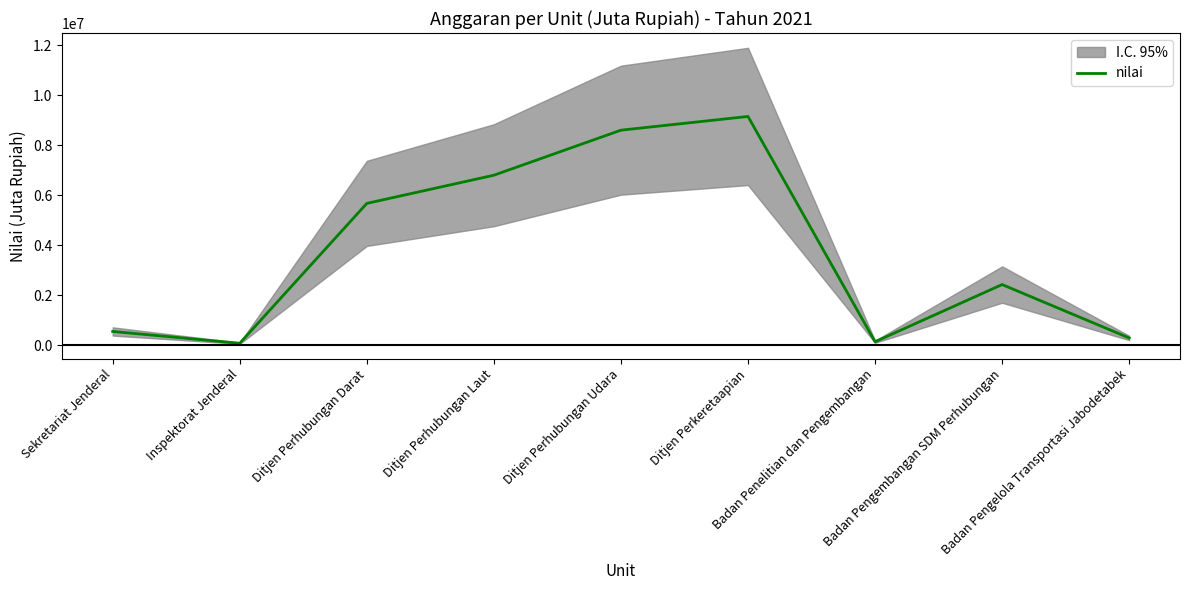

What is the change in value from Ditjen Perhubungan Darat to Ditjen Perhubungan Laut?

+1125549